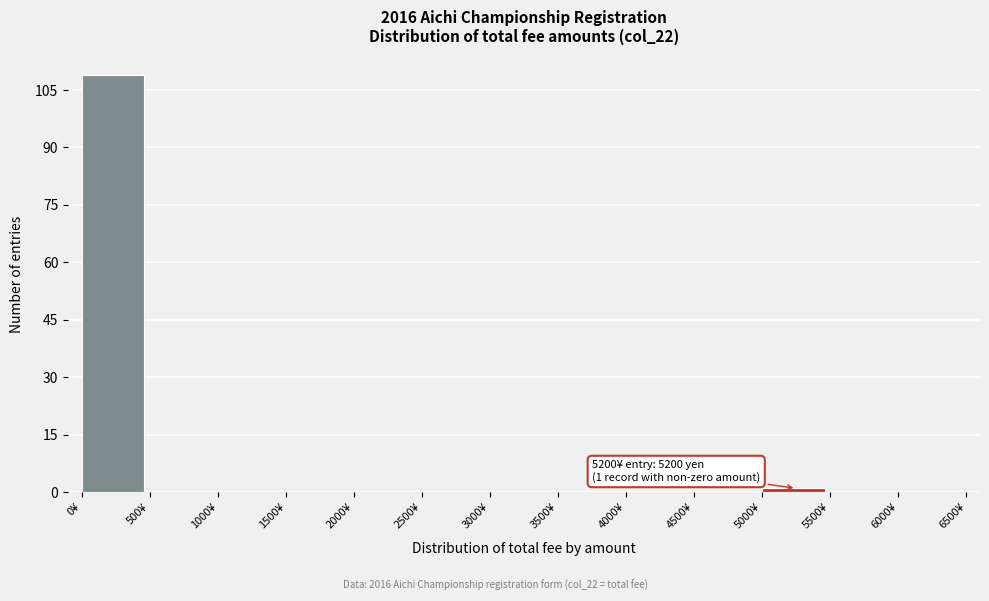

Which range on the x-axis has the tallest bar?

0 to 500